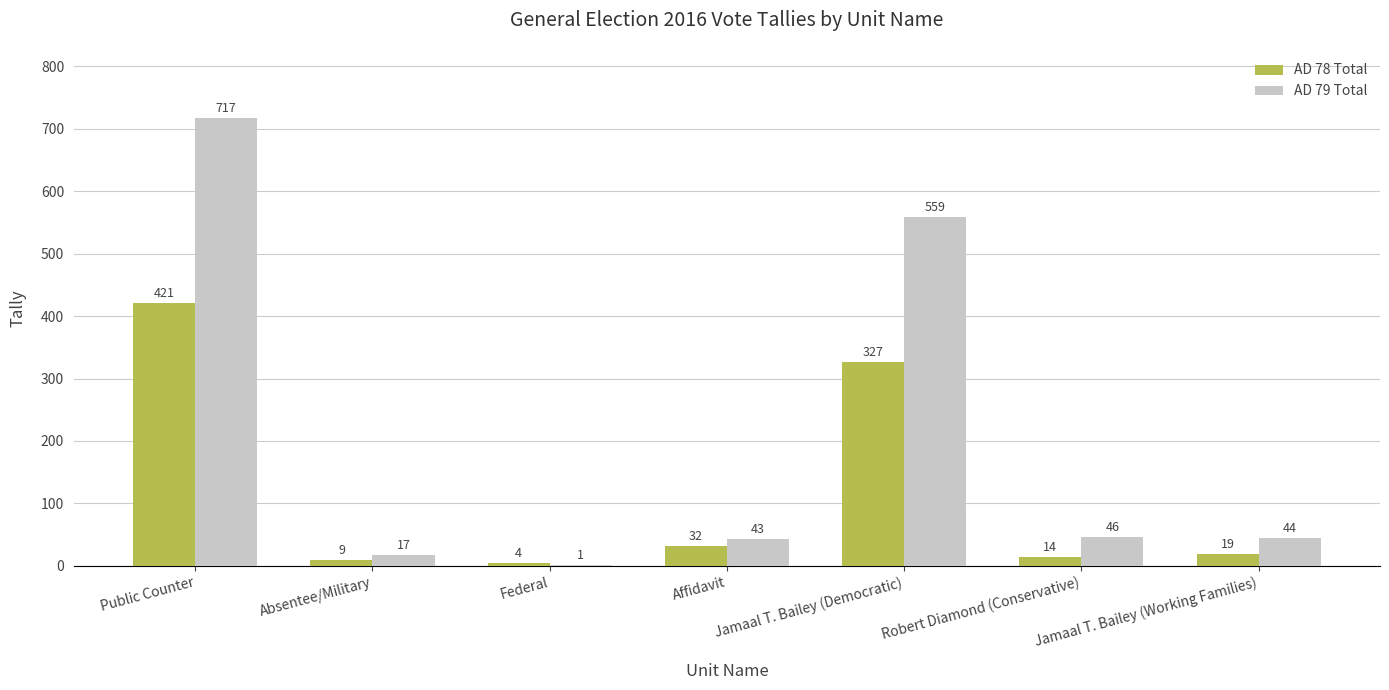

The AD 78 Total series shows 14 at Robert Diamond (Conservative). True or false?

True